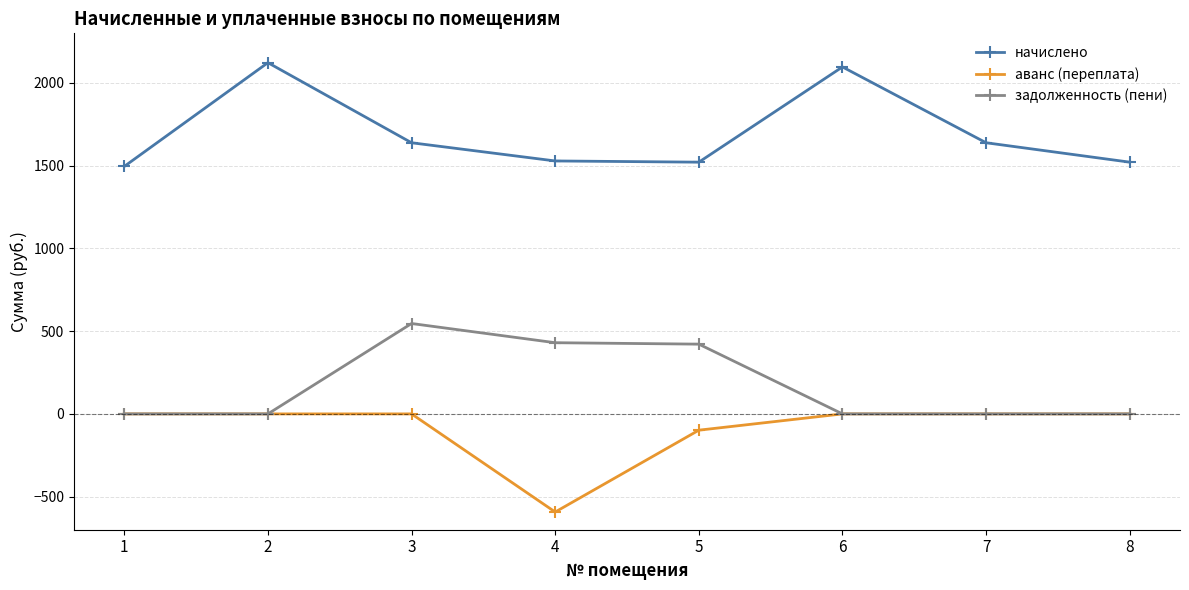

At how many categories does at least one series exceed 1676?

2